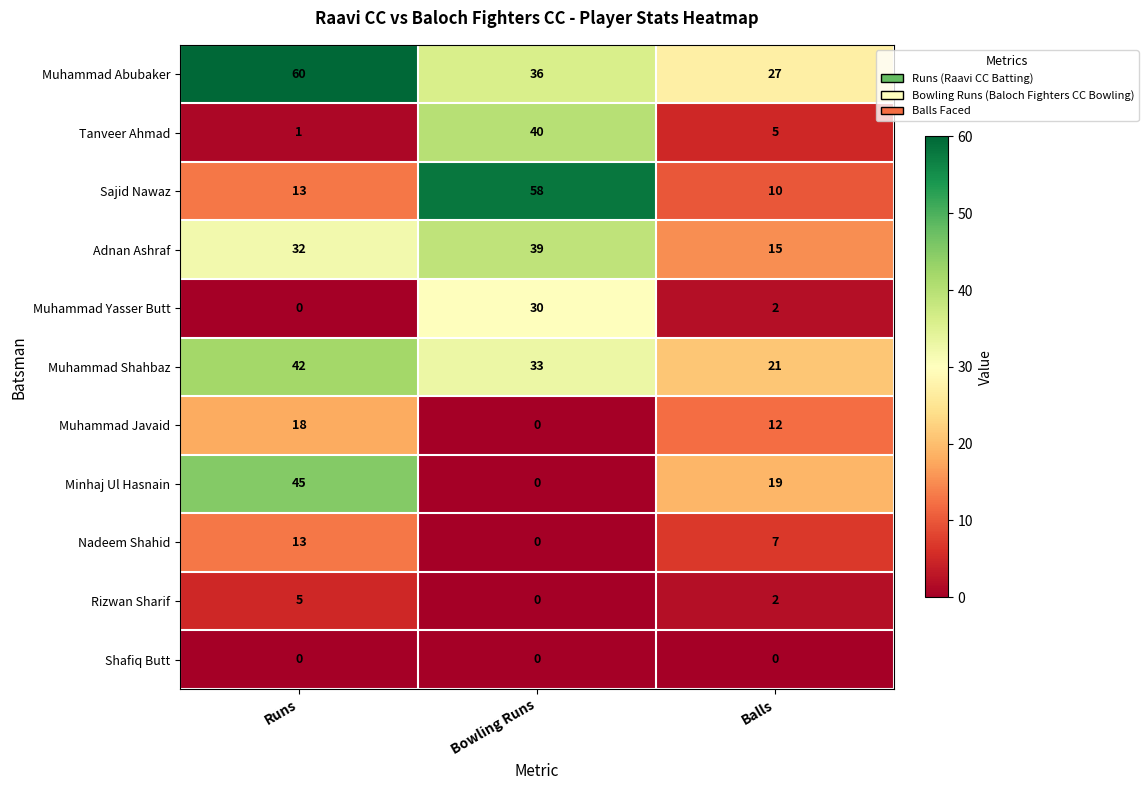

Which series has the largest total across all categories?

Muhammad Abubaker